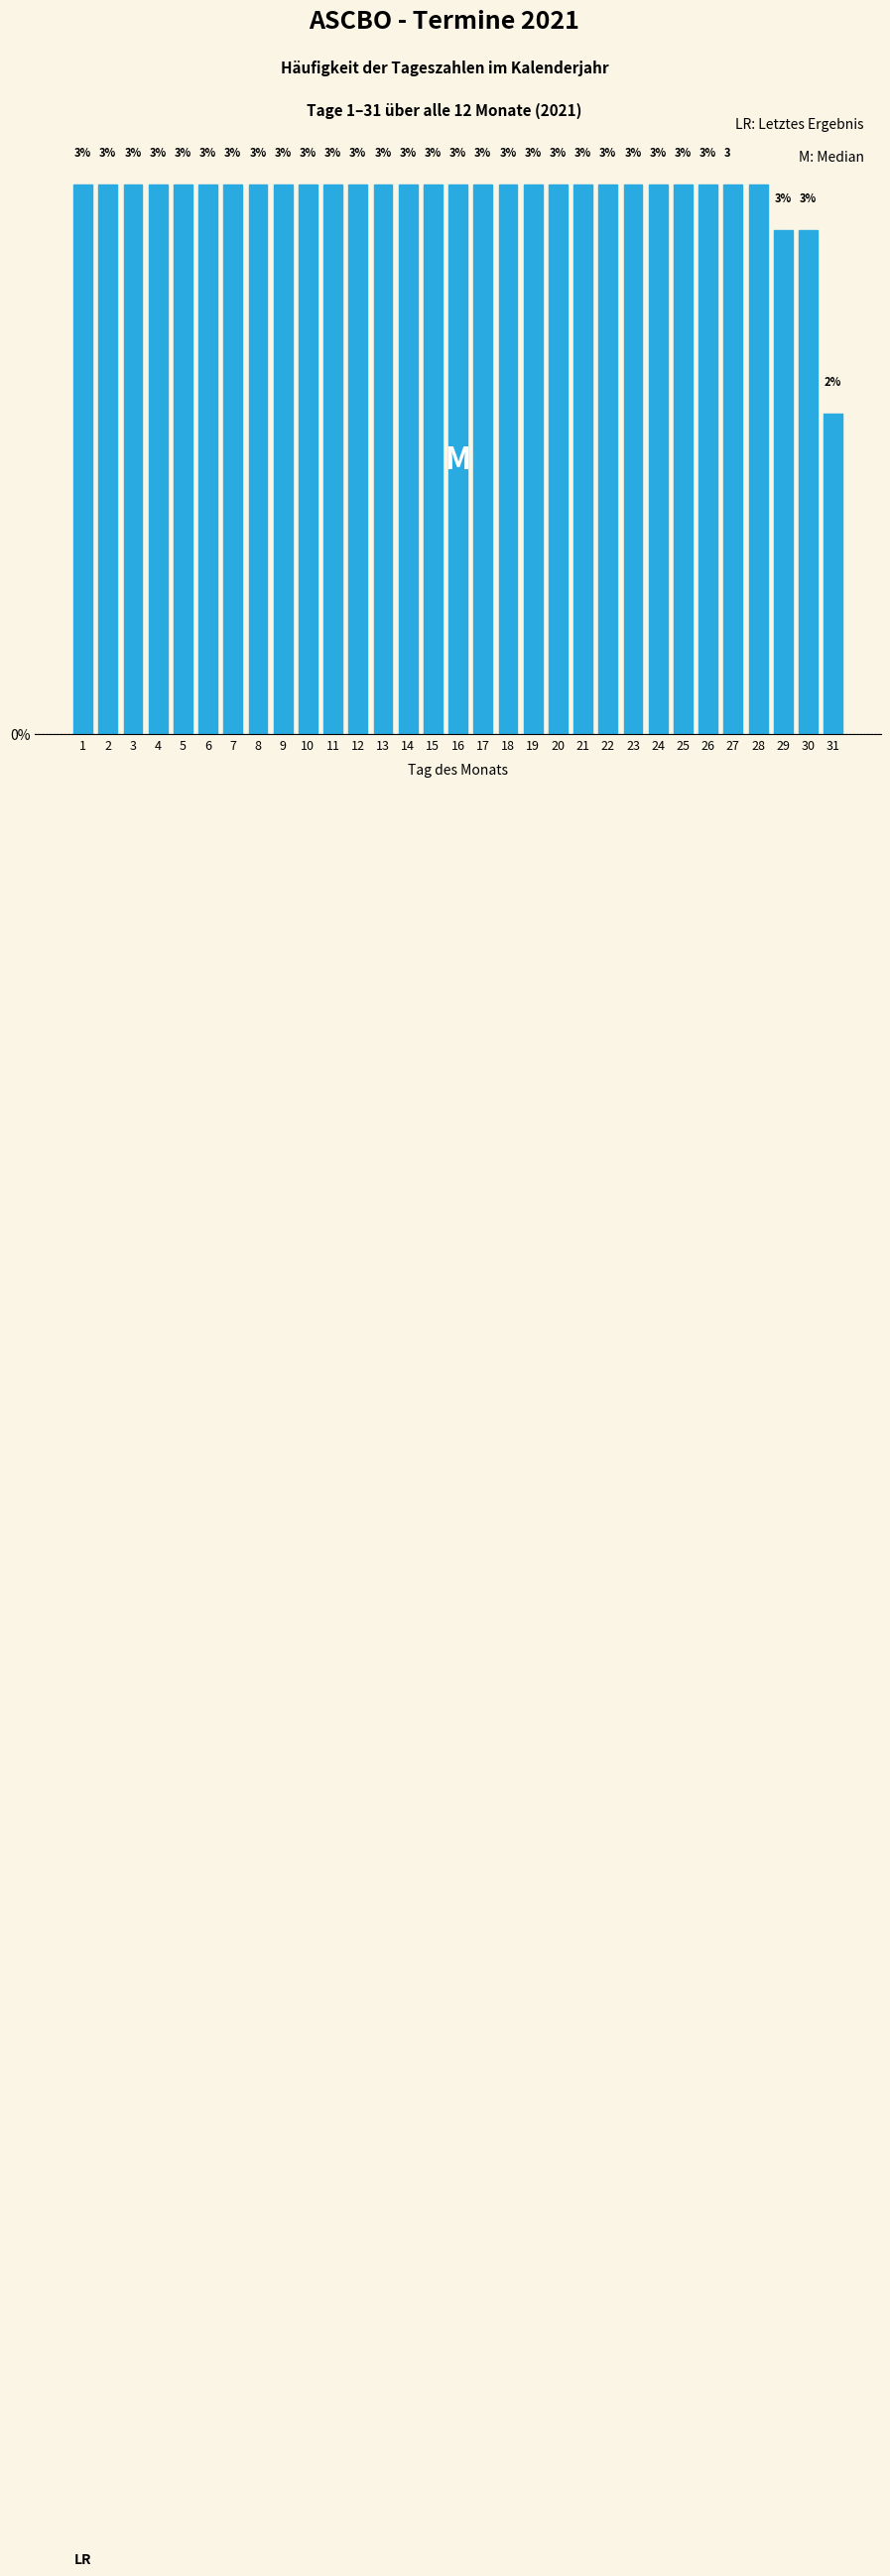

What is the greatest value displayed?

3.3